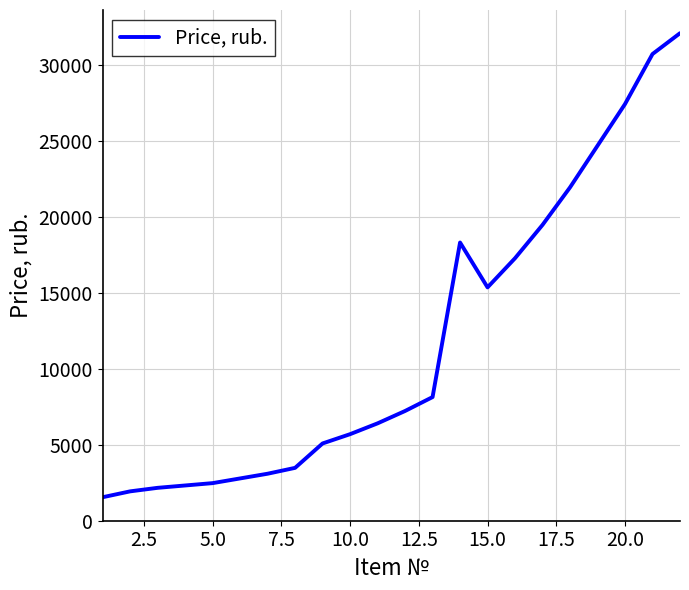

Count the number of values greater than 7226.

11